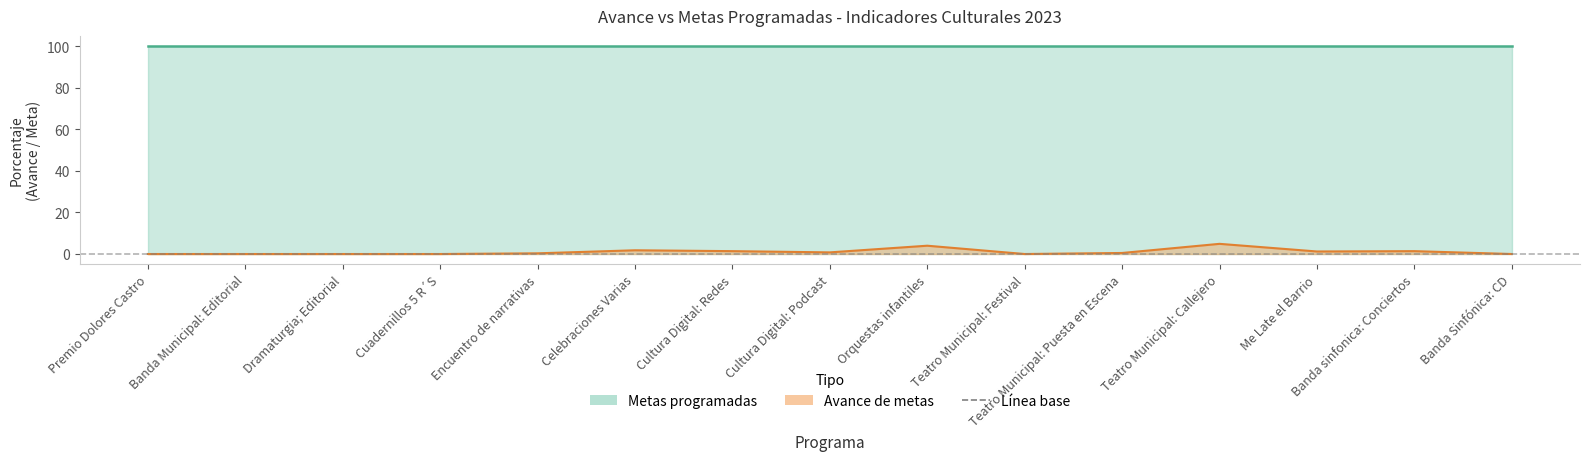

What is the difference between the maximum and minimum values?

4.9